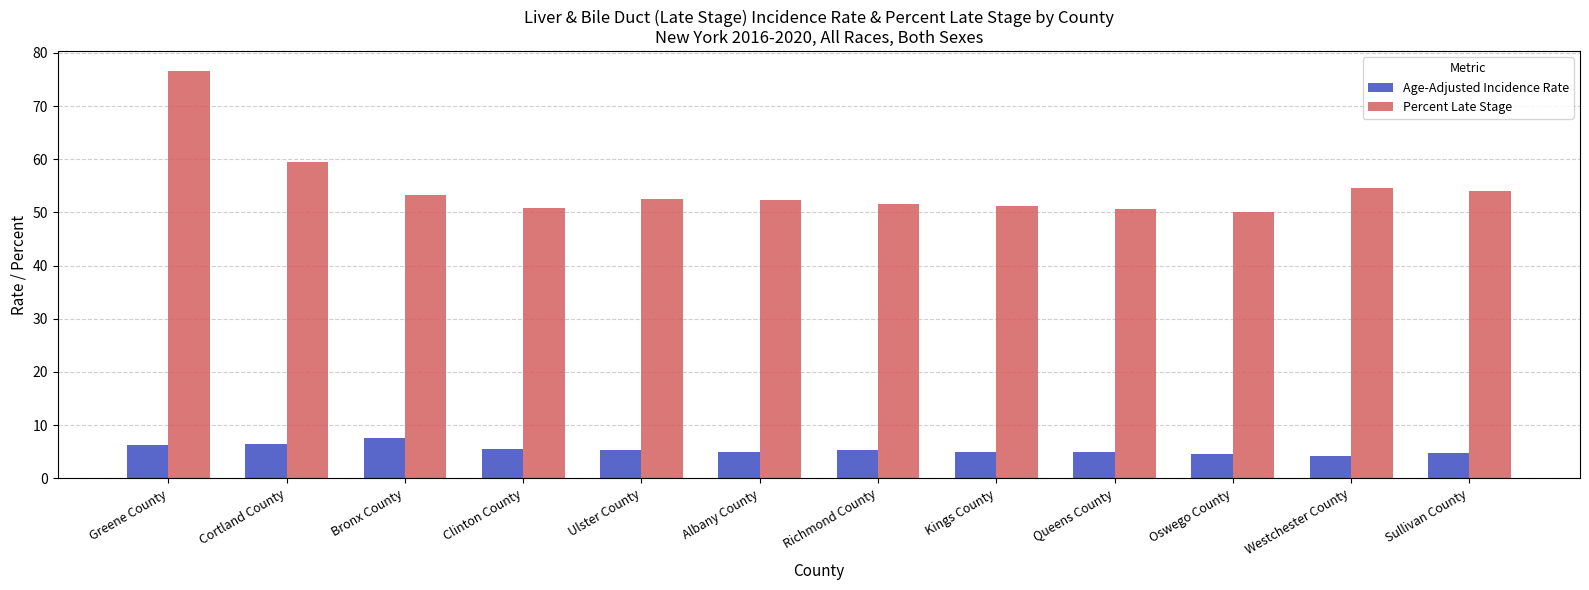

What is the highest value of the Percent Late Stage series?

76.5